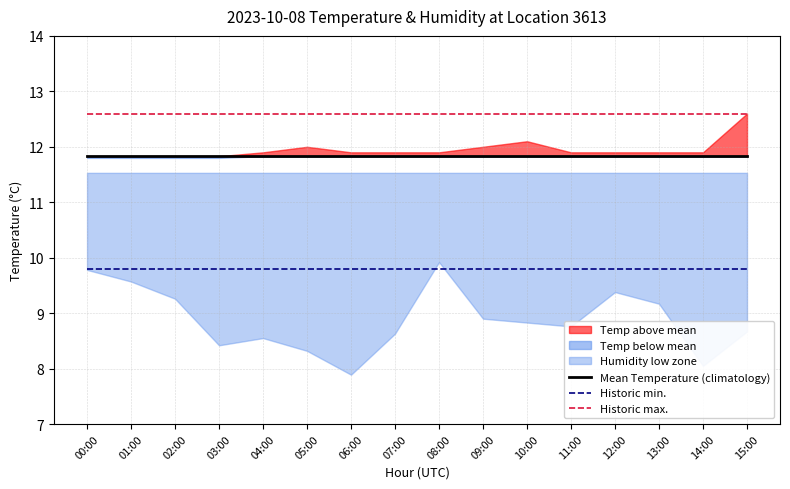

The value of Mean Temperature (climatology) at 06:00 is 11.8. True or false?

True